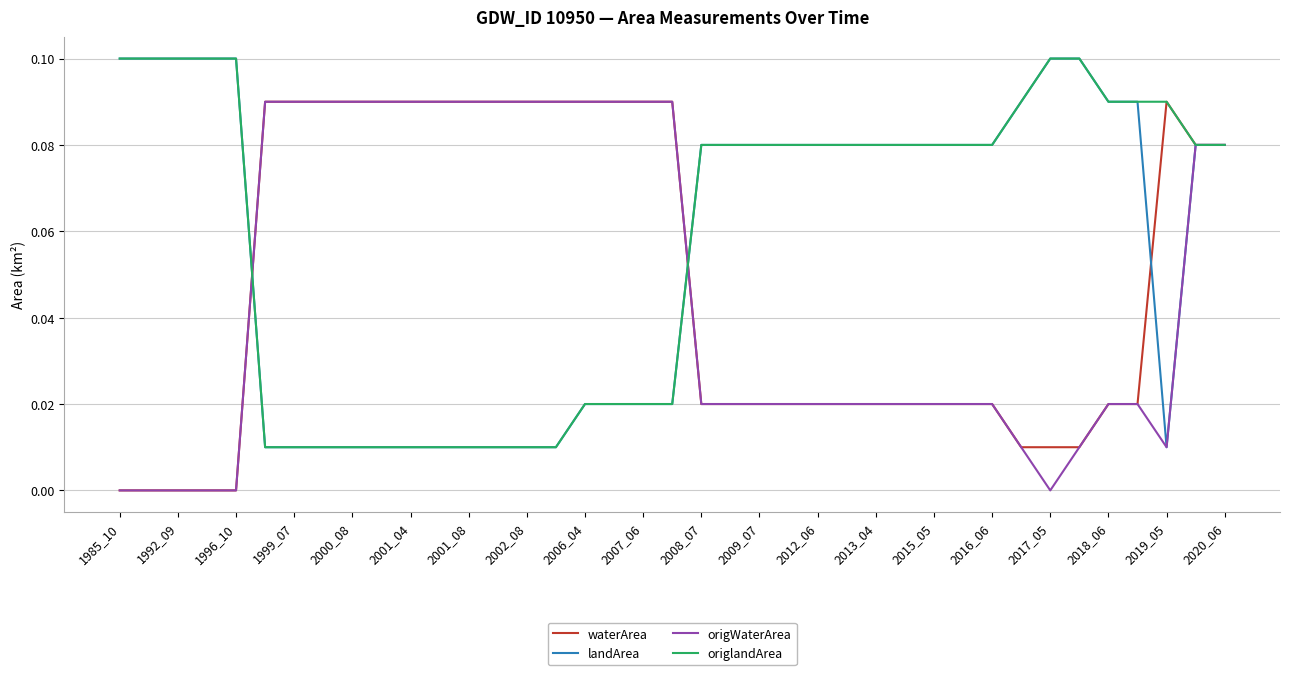

How many lines are shown in the chart?

4